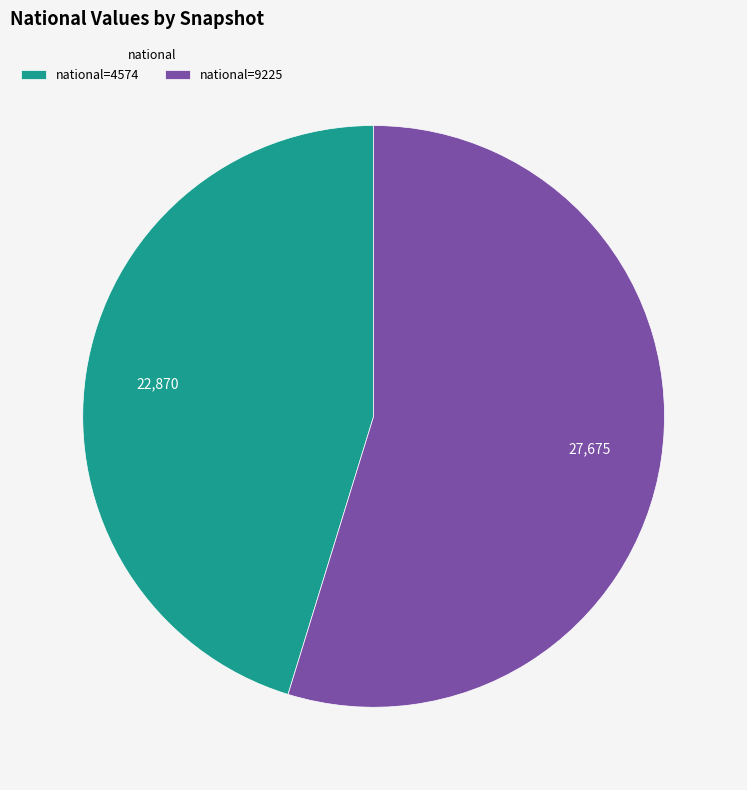

How many segments does this pie chart have?

2